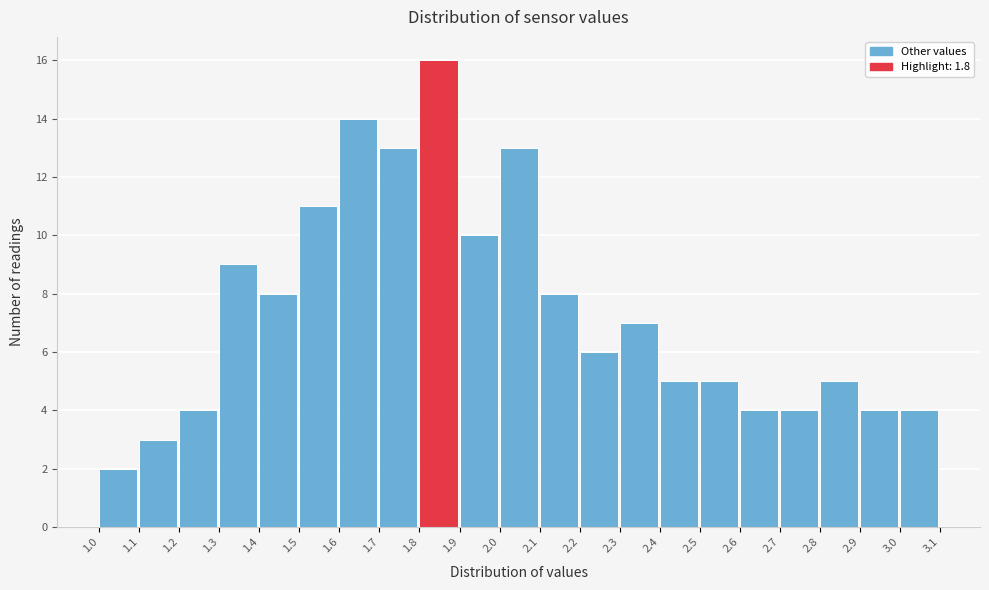

Reading left to right, list every bar in this chart as the range it spans on the x-axis followed by its height. The values are not printed on the chart, so give them approximately, as read against the axis.

1.0 to 1.1: 2
1.1 to 1.2: 3
1.2 to 1.3: 4
1.3 to 1.4: 9
1.4 to 1.5: 8
1.5 to 1.6: 11
1.6 to 1.7: 14
1.7 to 1.8: 13
1.8 to 1.9: 16
1.9 to 2.0: 10
2.0 to 2.1: 13
2.1 to 2.2: 8
2.2 to 2.3: 6
2.3 to 2.4: 7
2.4 to 2.5: 5
2.5 to 2.6: 5
2.6 to 2.7: 4
2.7 to 2.8: 4
2.8 to 2.9: 5
2.9 to 3.0: 4
3.0 to 3.1: 4